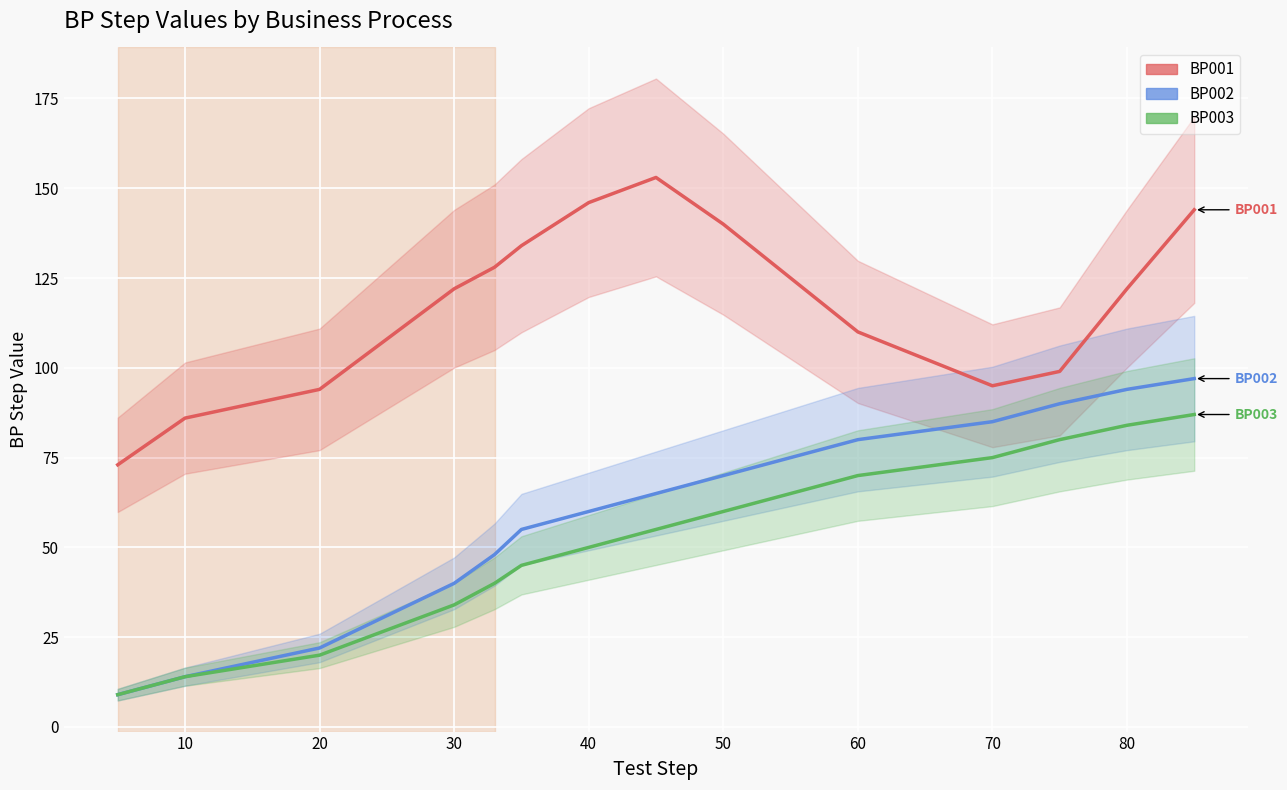

What are all the series names shown in the legend?

BP001, BP002, BP003